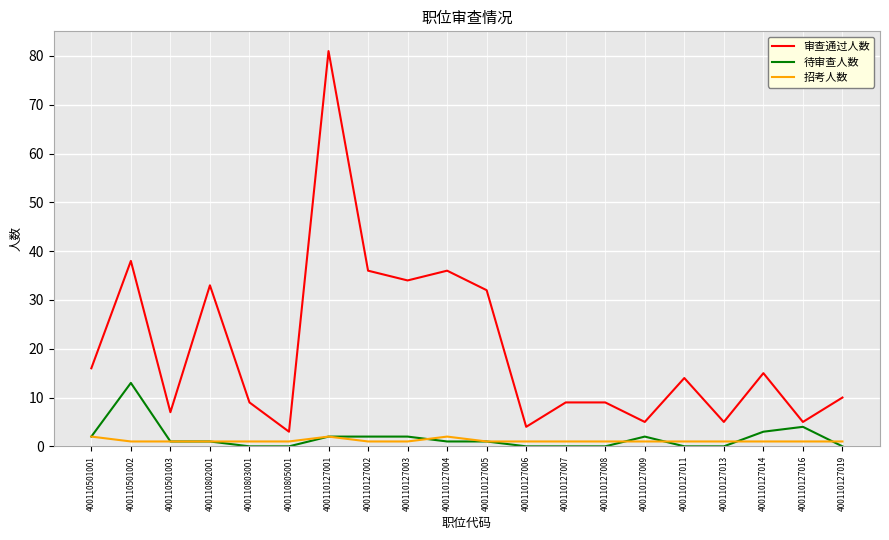

True or false: 审查通过人数 has a value of 4 at 400110127011.

False